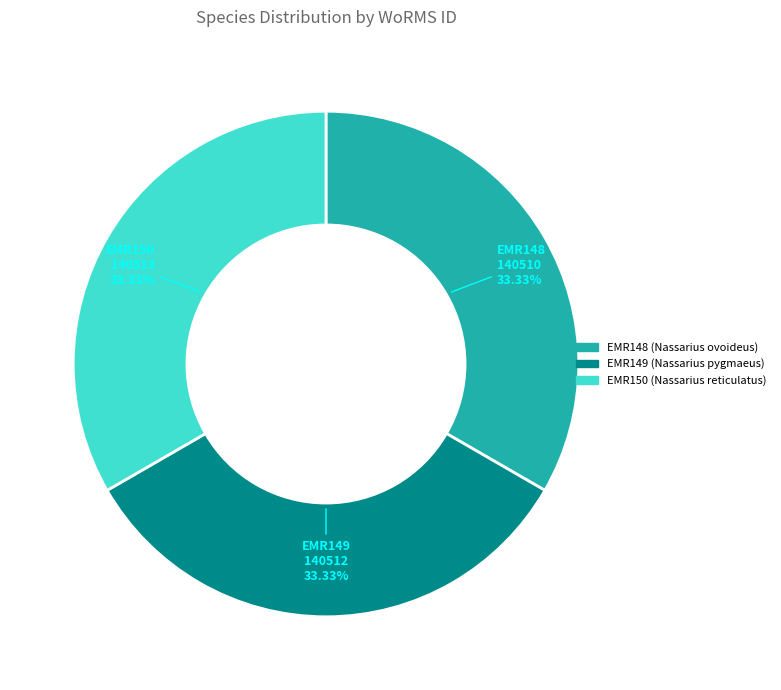

True or false: EMR149 accounts for 39% of the total.

False